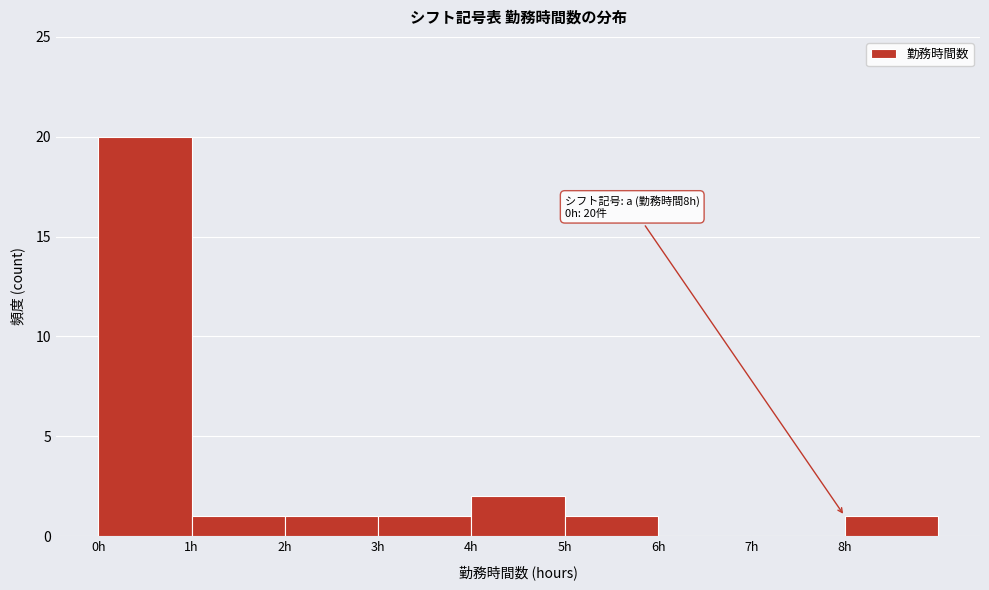

Over which range of the x-axis is the bar tallest?

0 to 1